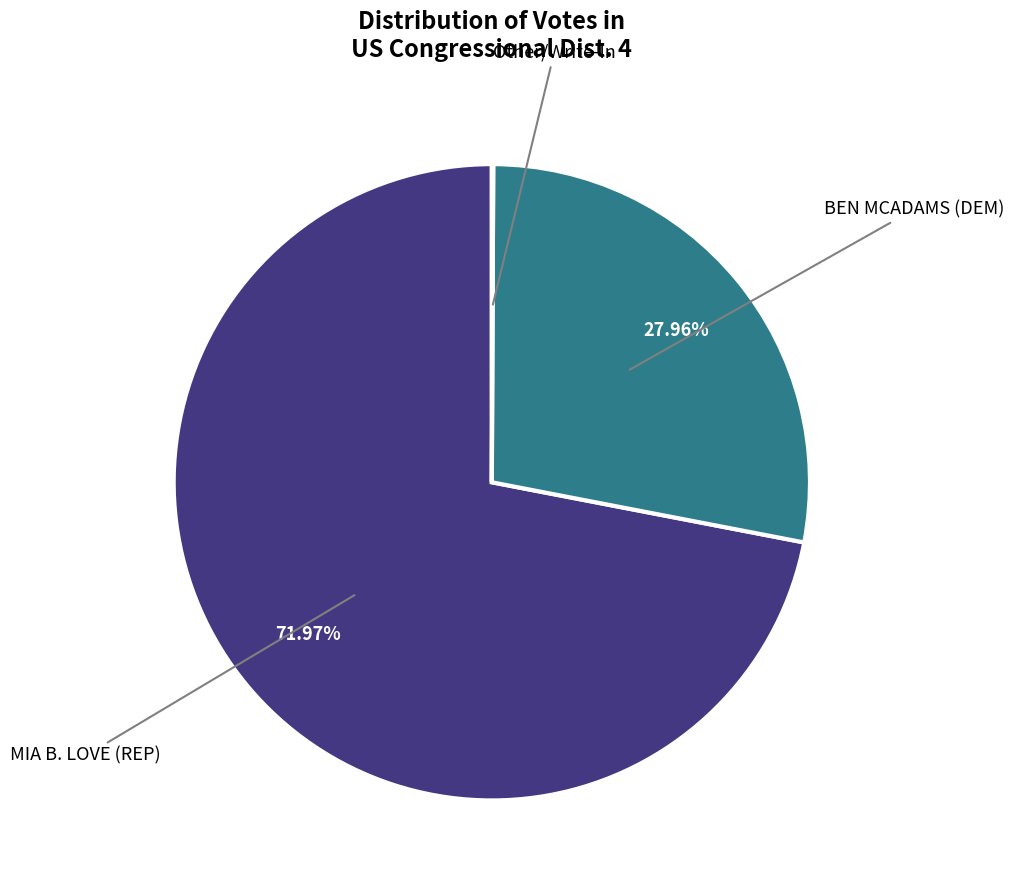

What is the largest slice in the pie chart?

MIA B. LOVE (REP)